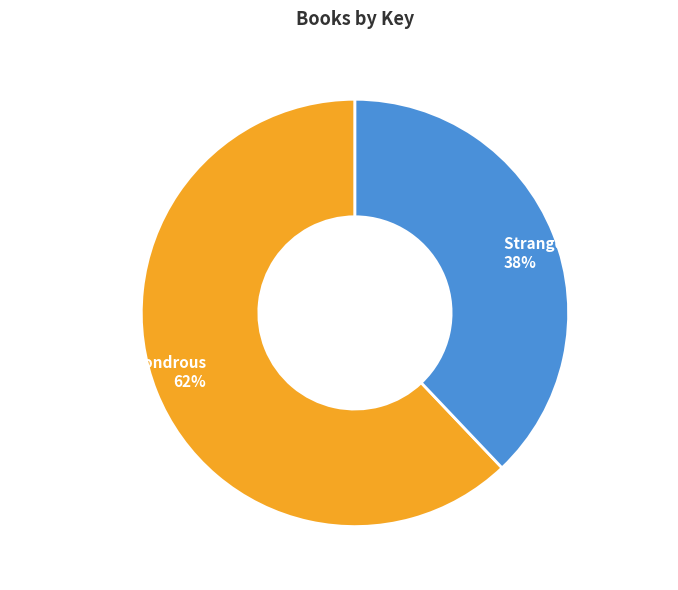

To the nearest percent, what is the average slice percentage?

50%